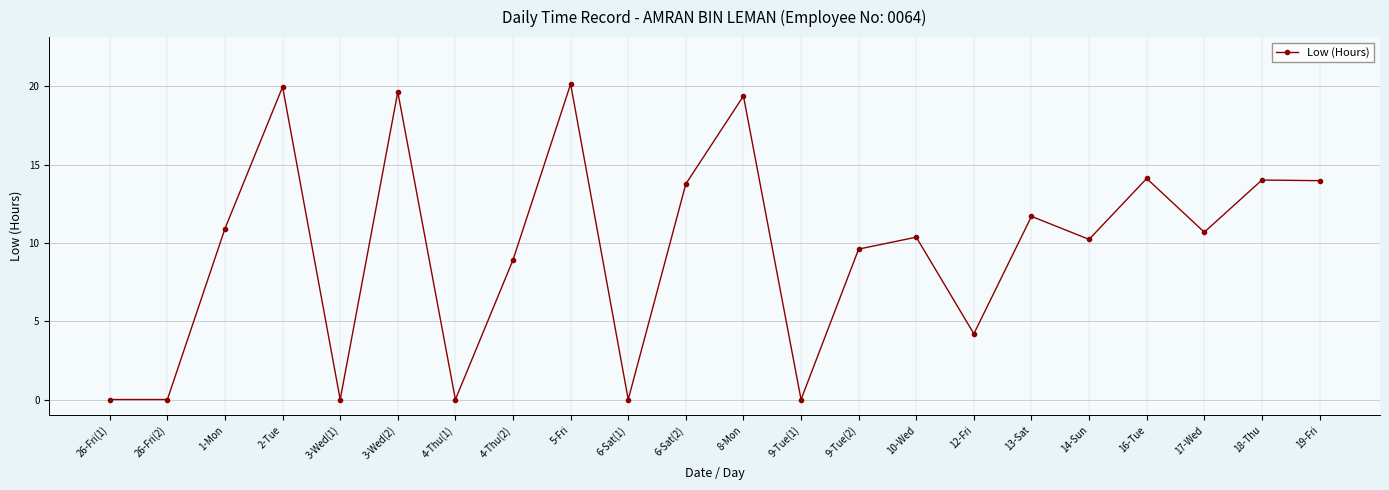

True or false: the data shows 10.9 at 1-Mon.

True